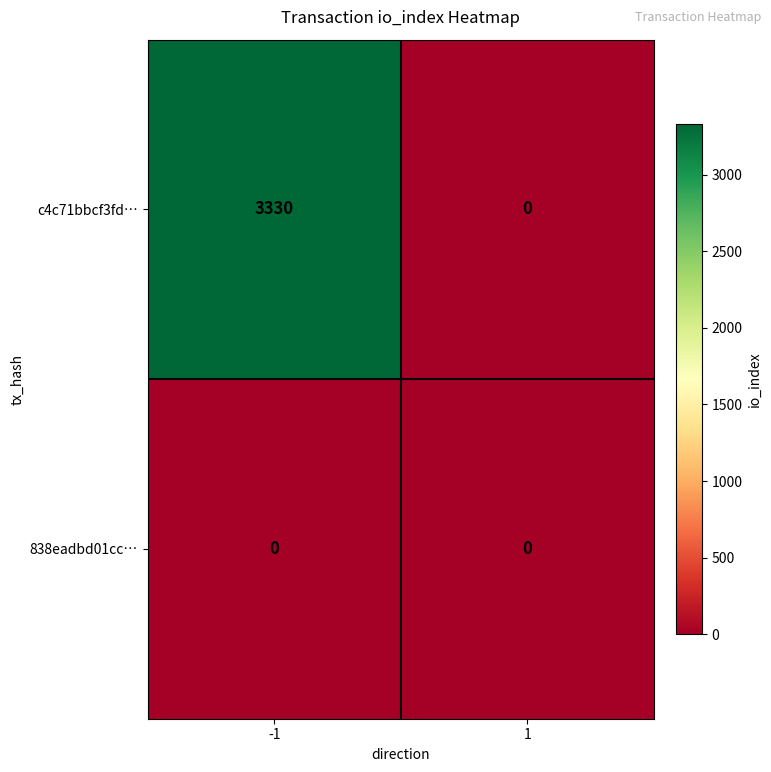

How many values in the c4c71bbcf3fd… series are below 3330?

1